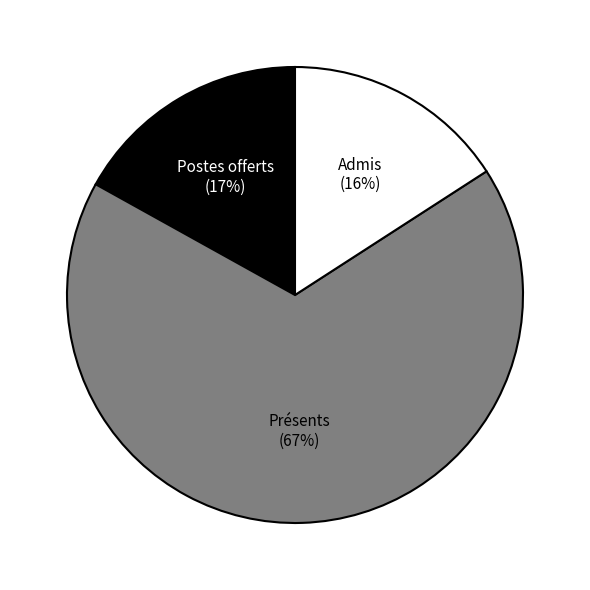

To the nearest percent, what is the average slice percentage?

33%